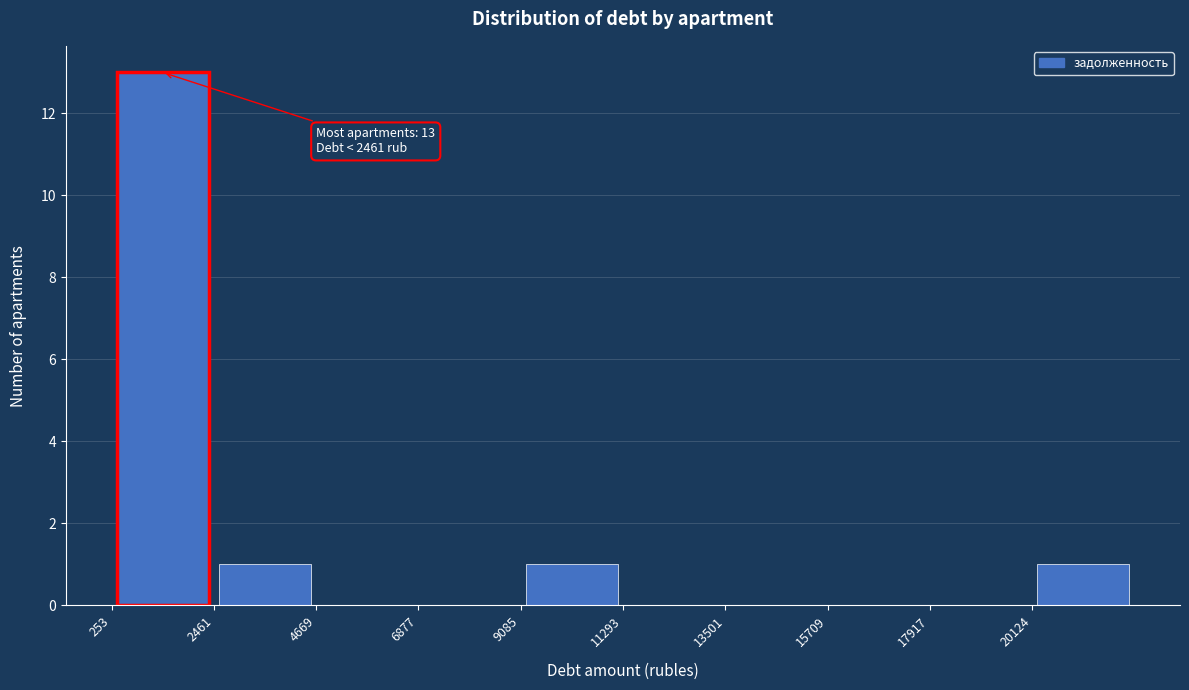

Over which range of the x-axis is the bar tallest?

500 to 2500